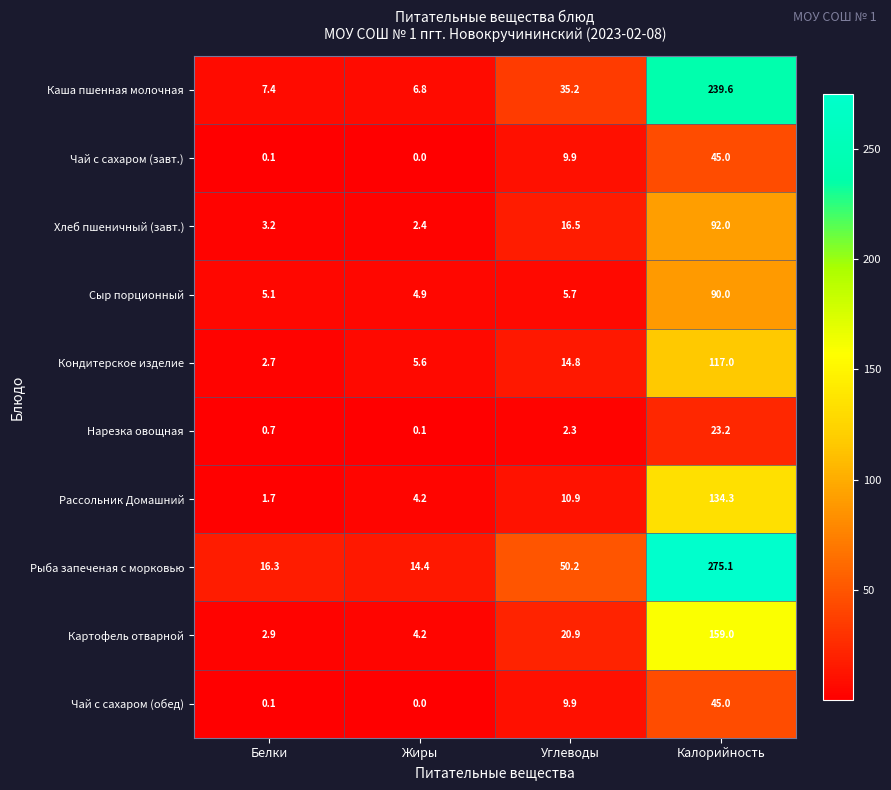

Which series changed the most between Жиры and Калорийность?

Рыба запеченая с морковью